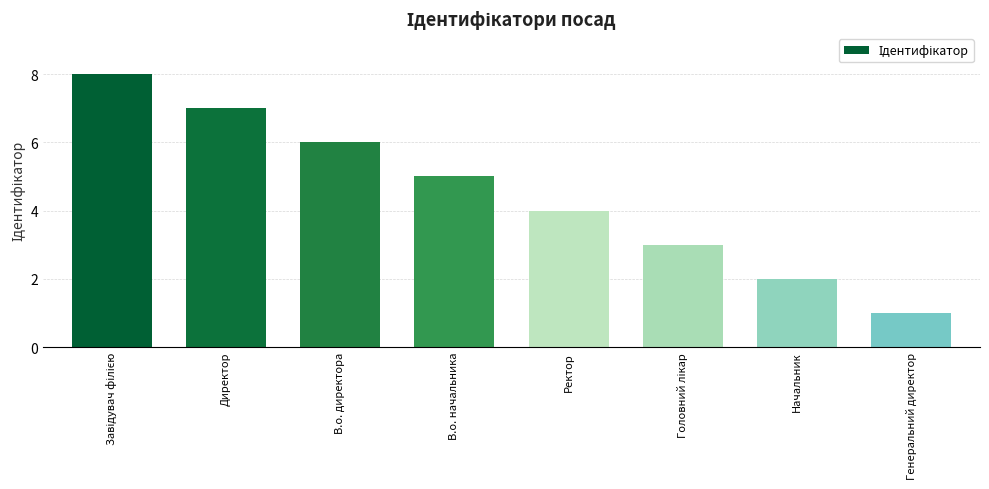

Reading left to right, list all the values displayed in this chart.

8	7	6	5	4	3	2	1